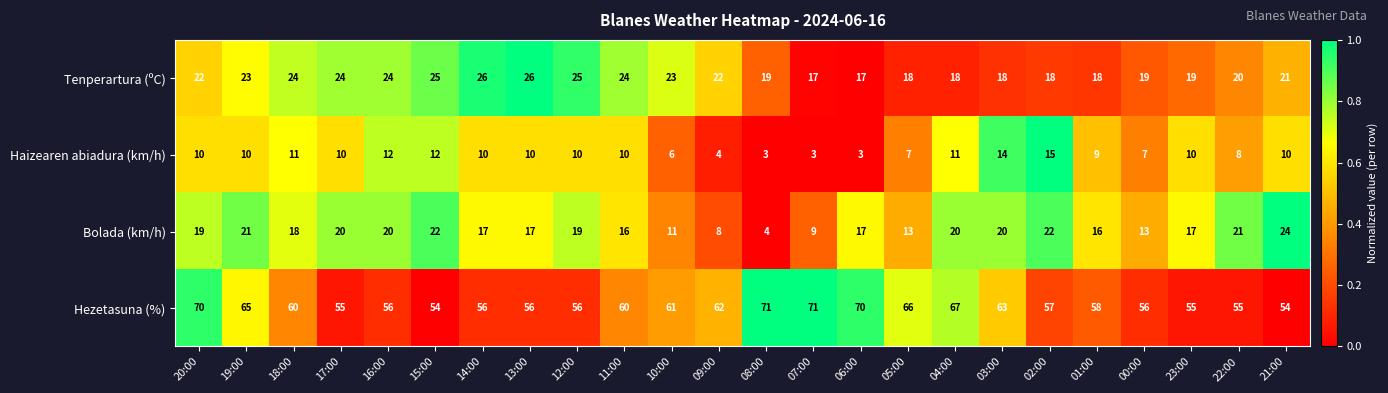

Which series has the largest total across all categories?

Hezetasuna (%)